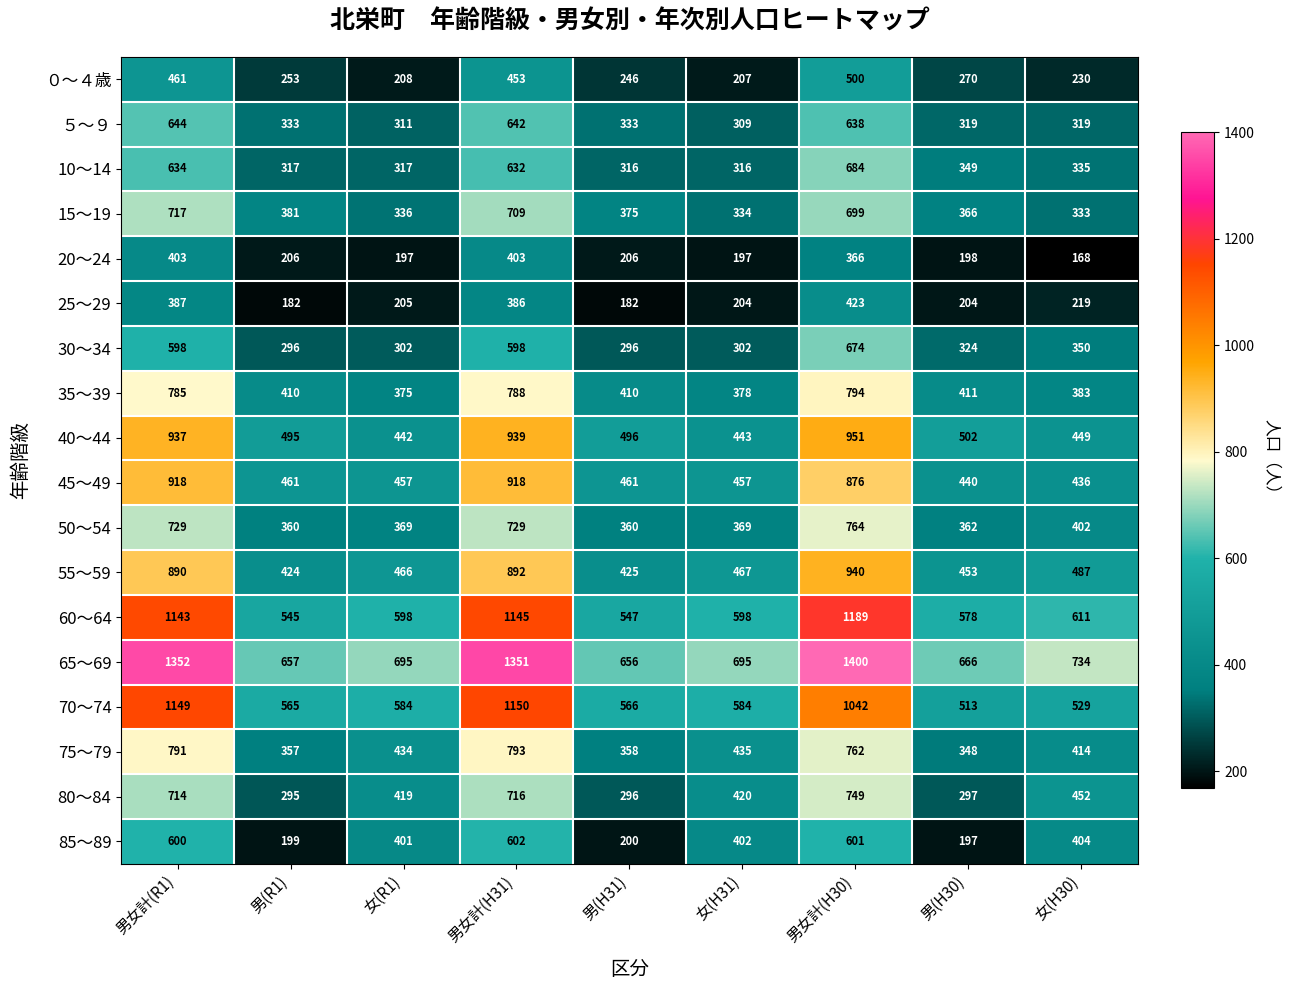

What is the smallest value displayed?

168